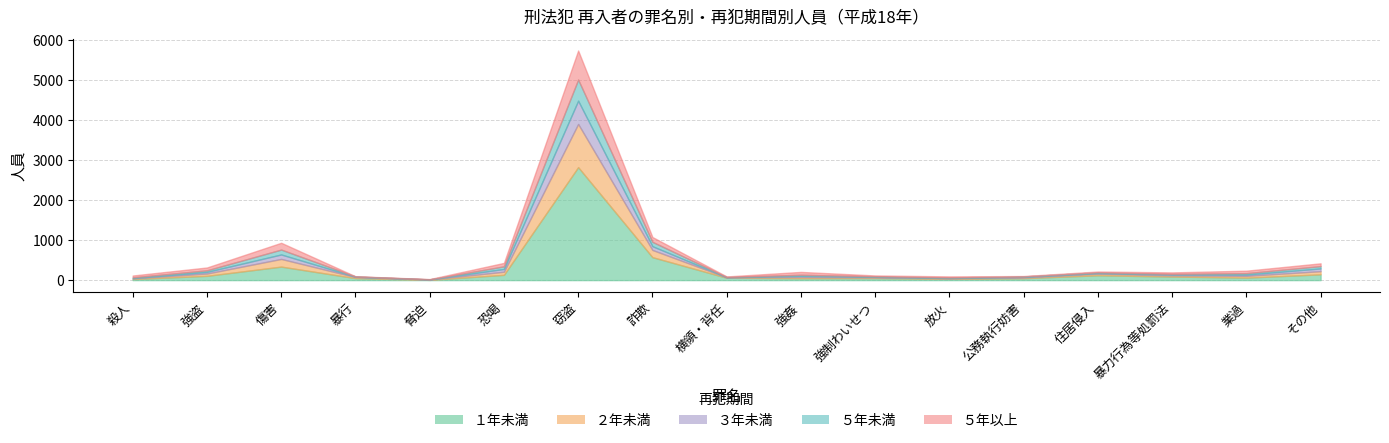

How many lines are shown in the chart?

5